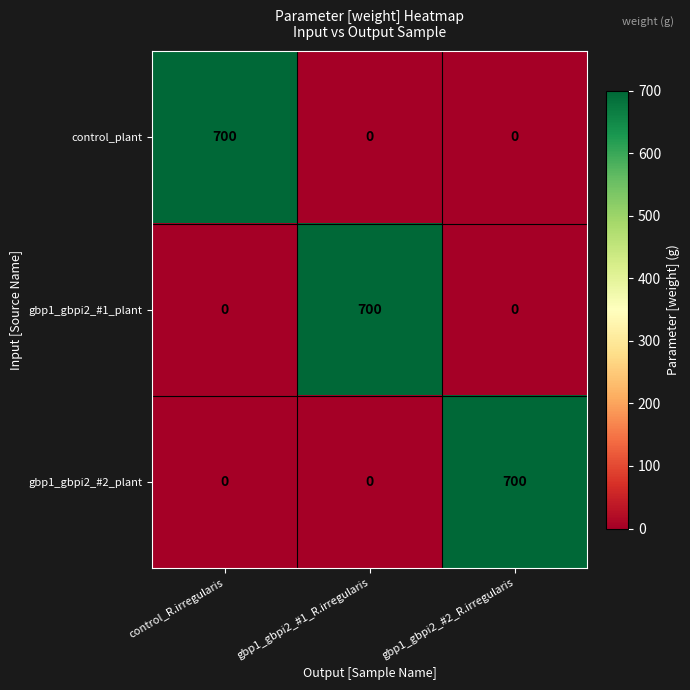

What is the difference between the control_plant values at control_R.irregularis and gbp1_gbpi2_#1_R.irregularis?

700